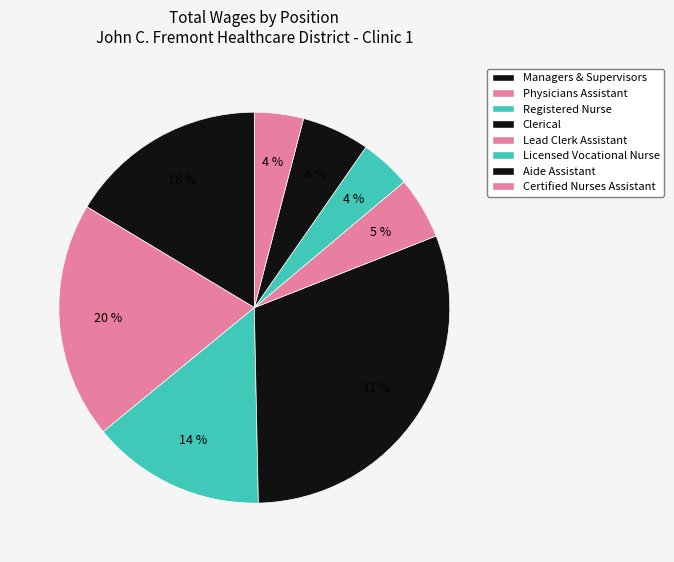

Count the number of slices in the pie.

8